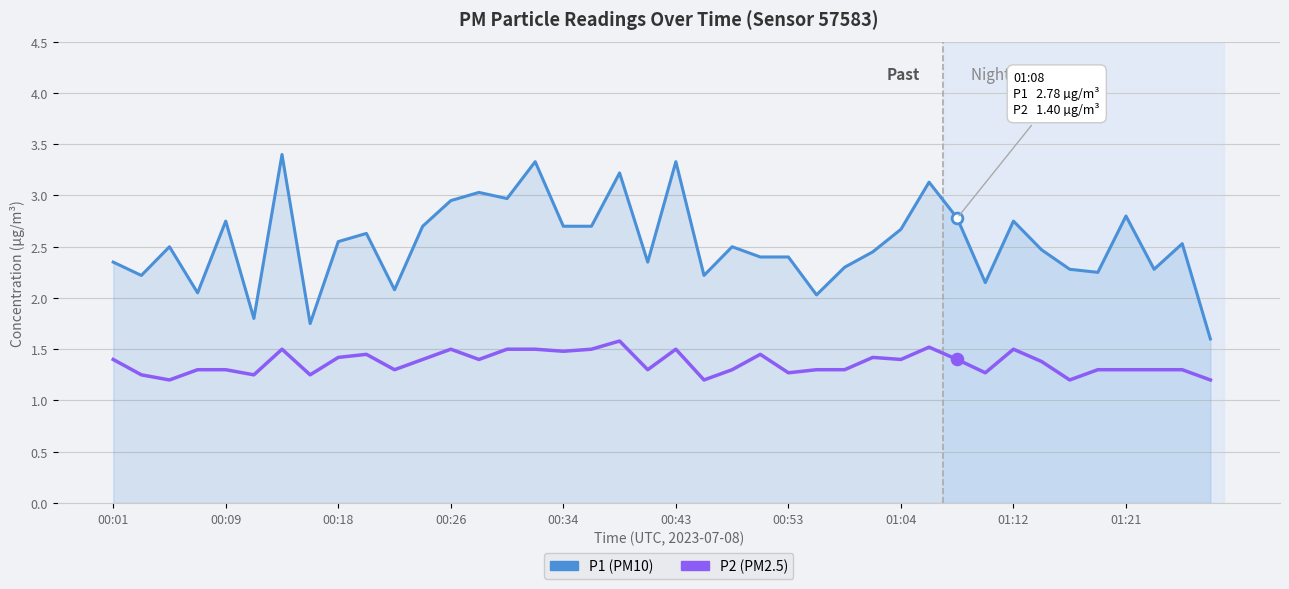

What is the maximum value shown in the chart?

3.4